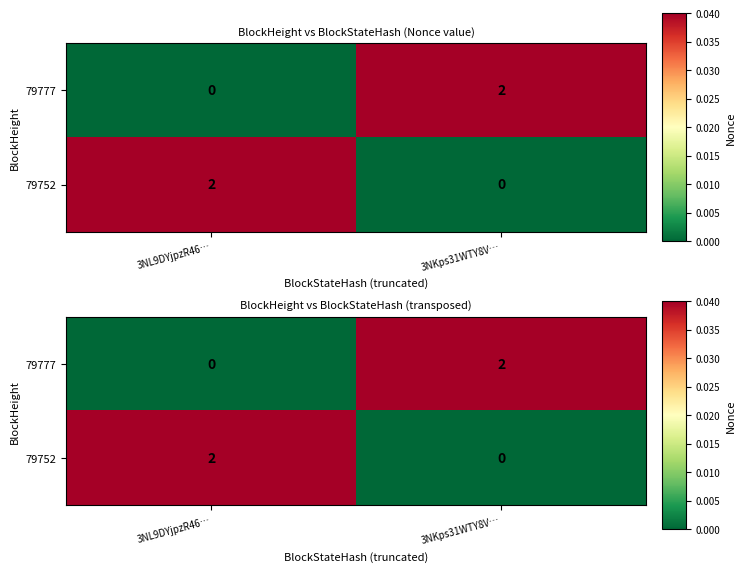

List the series in order of their peak value, lowest first.

79777, 79752